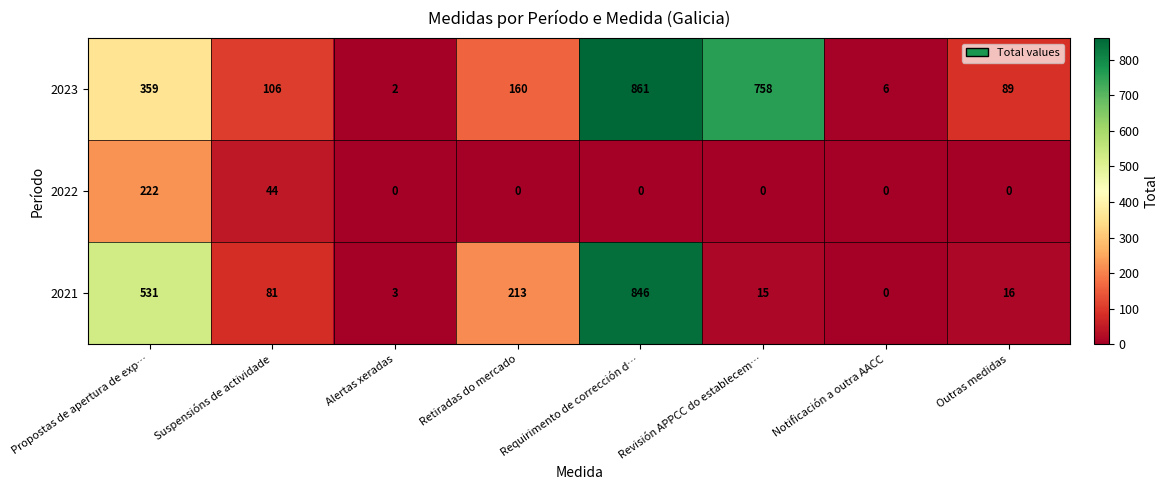

At how many categories does at least one series exceed 399?

3